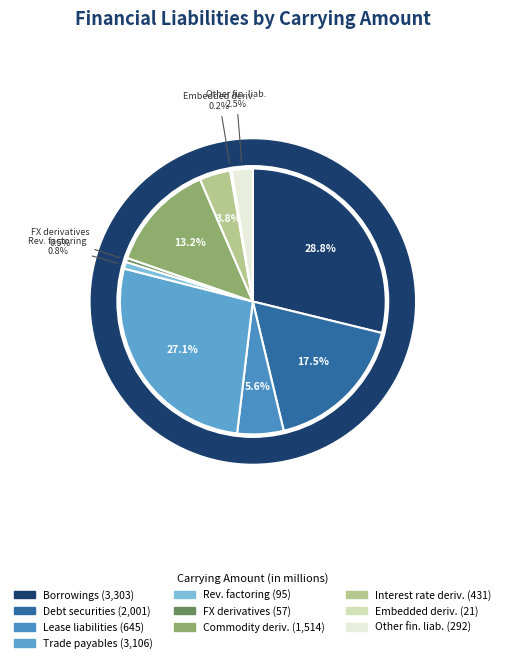

Do Similar payables – reverse factoring and Derivatives – commodity contracts together represent more than half of the pie?

No